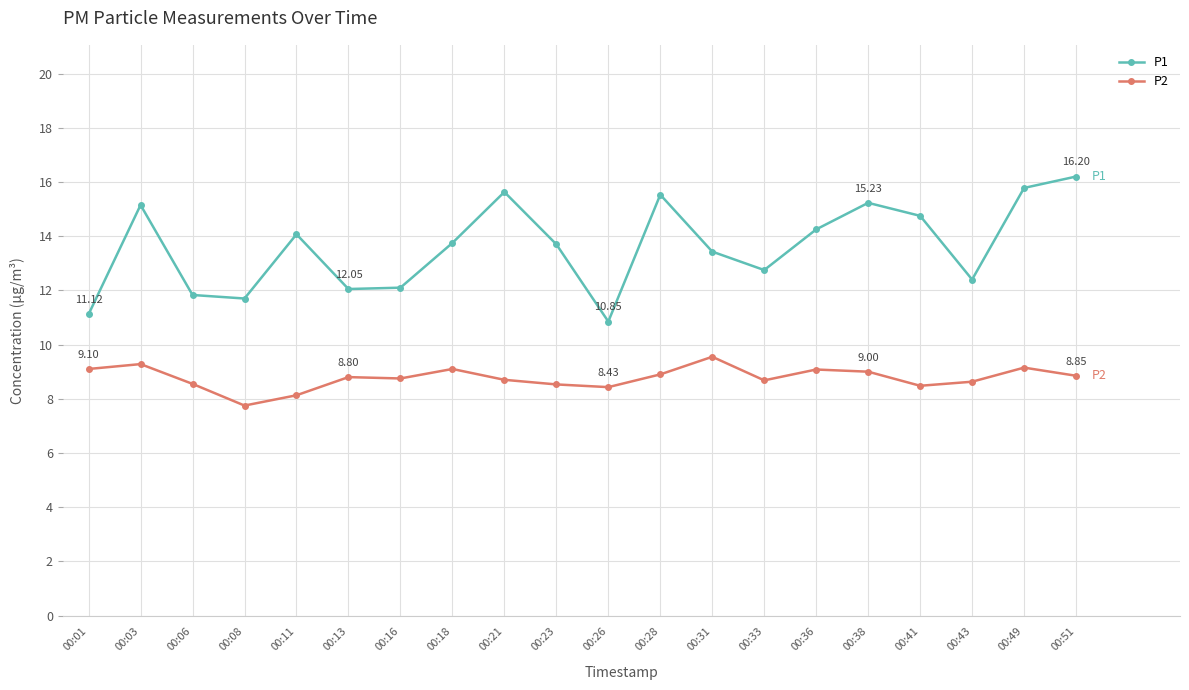

Is the value of P1 at 00:31 greater than the value of P2 at 00:41?

Yes